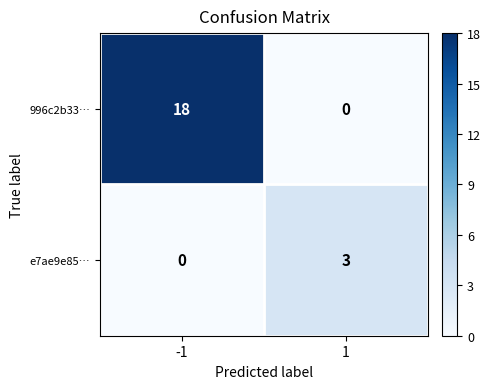

At which category does the chart reach its peak across all series?

-1